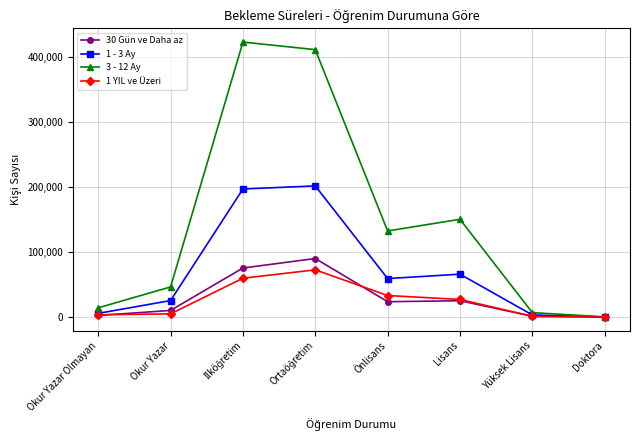

Does the chart display data point markers on the line(s)?

Yes